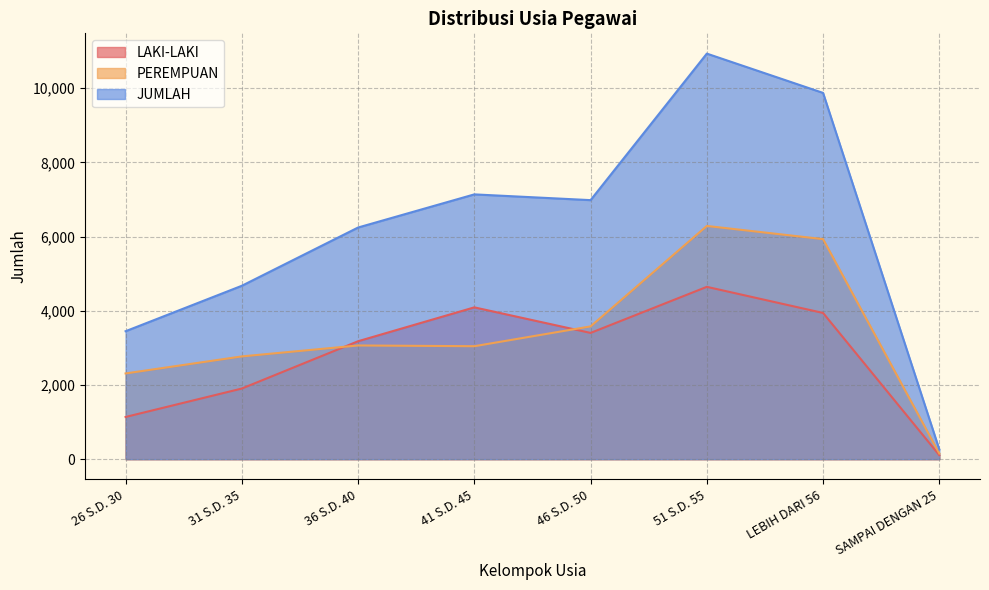

True or false: PEREMPUAN has a value of 1216 at 26 S.D. 30.

False